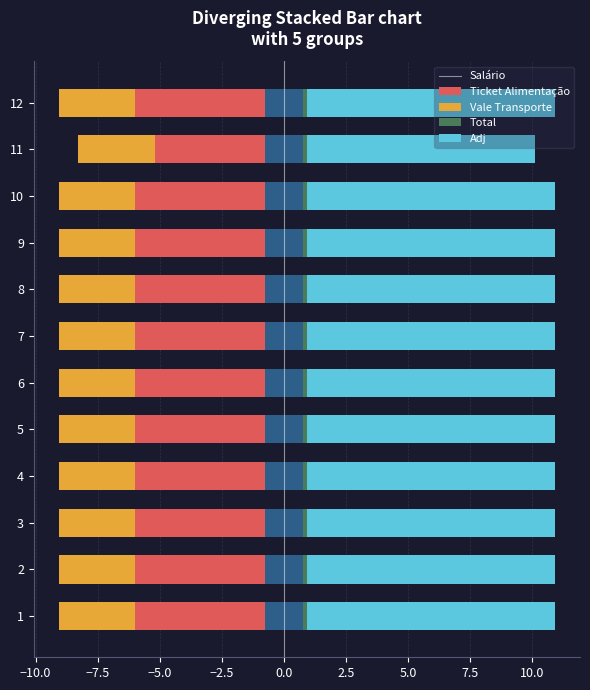

What is the maximum value shown in the chart?

10.0